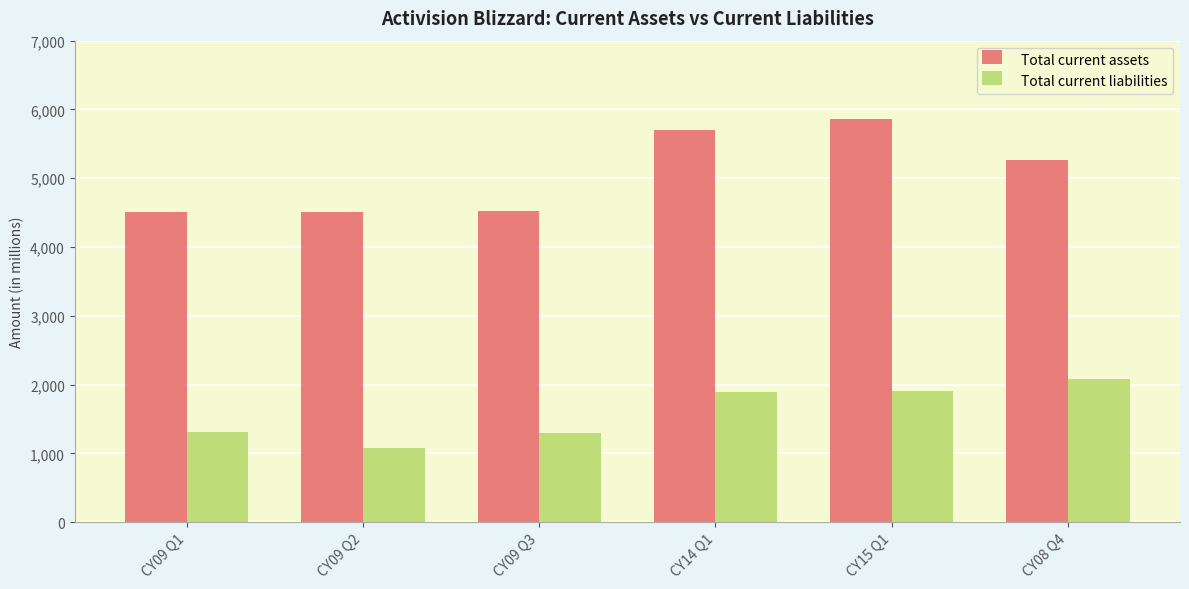

Which series has the largest total across all categories?

Total current assets